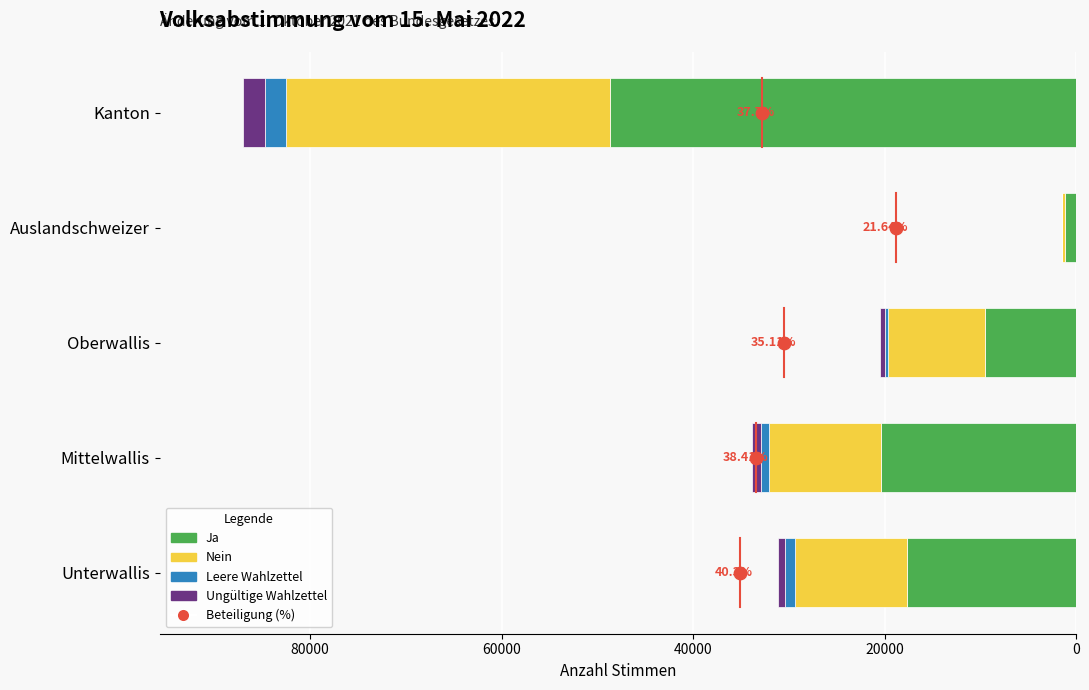

Which series has the largest total across all categories?

Ja